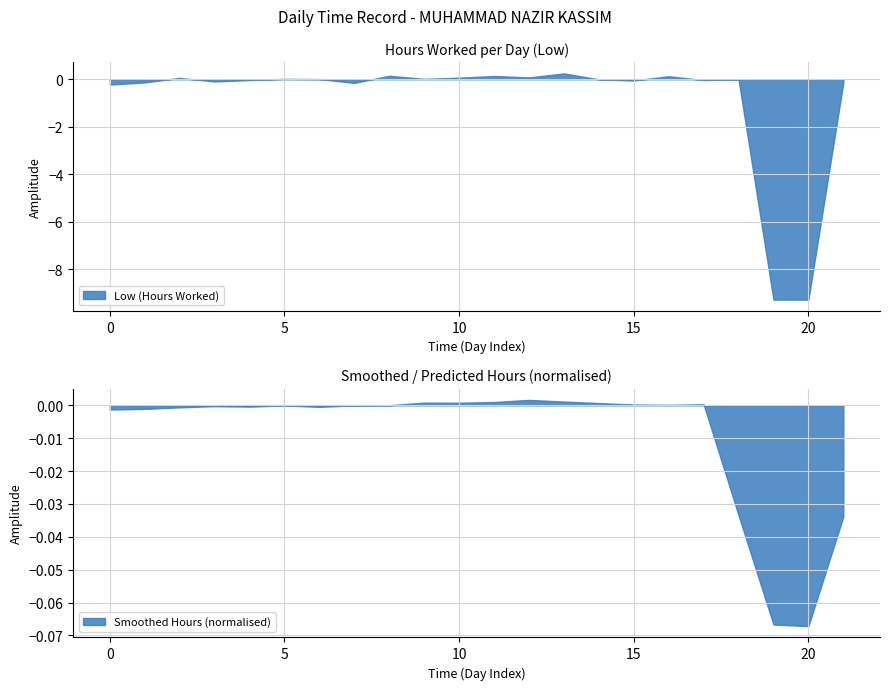

True or false: Low (Hours Worked) has a value of 0.1 at 10.

True